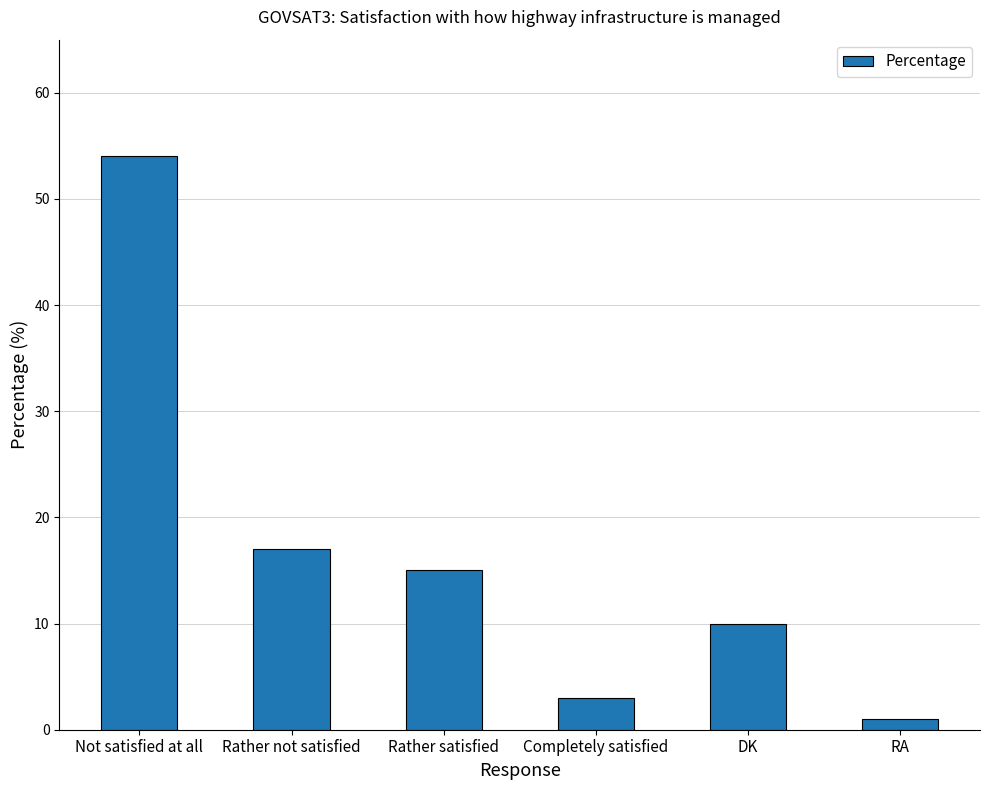

What is the average value?

17